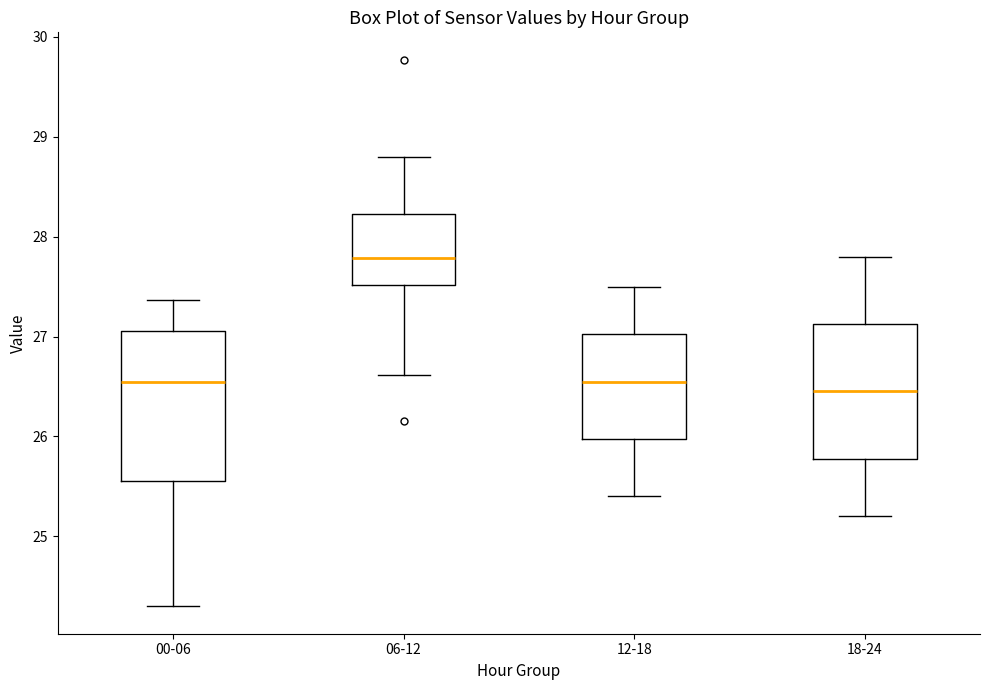

Where is the lower edge of the box for 00-06 on the y-axis? The values are not printed on the chart, so give them approximately, as read against the axis.

25.6